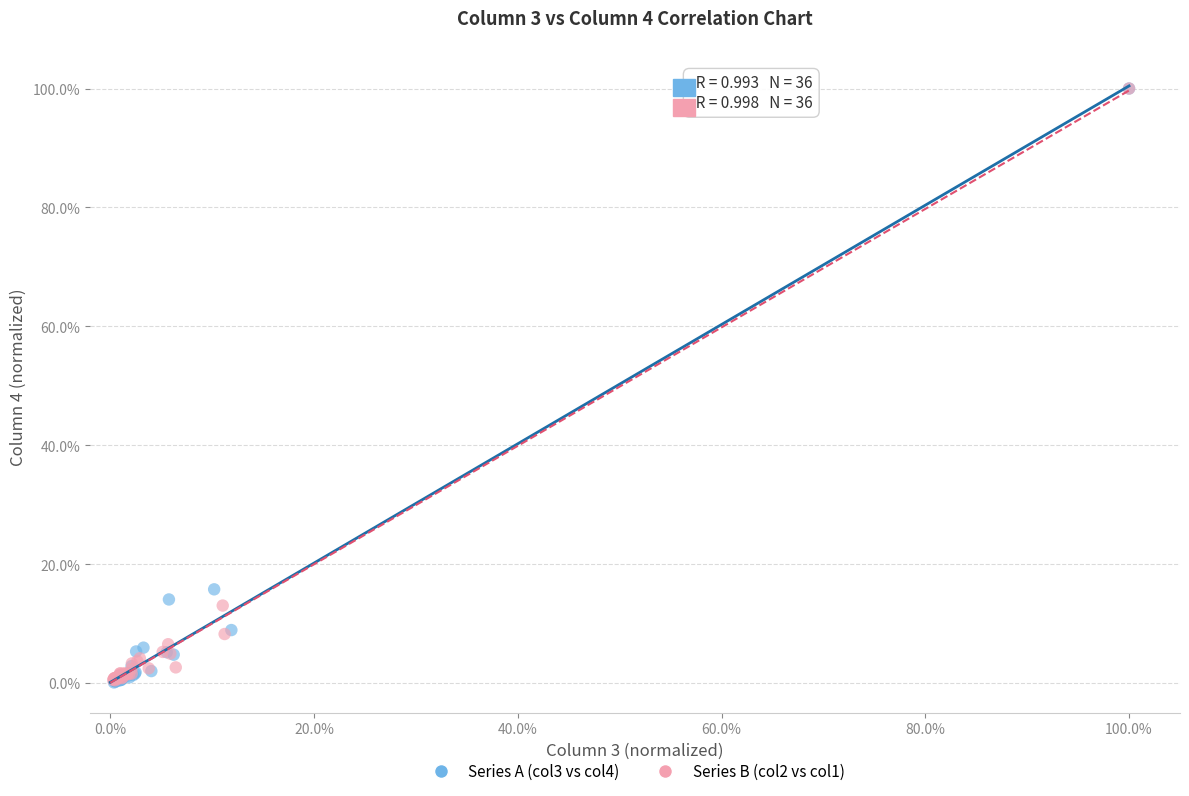

What are all the series names shown in the legend?

Series A (col3 vs col4), Series B (col2 vs col1)